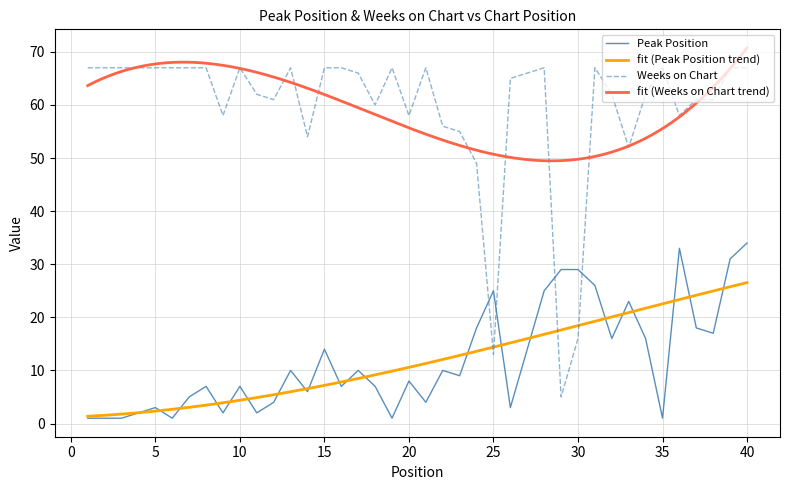

What is the difference between the second highest and minimum values in the Weeks on Chart series?

62